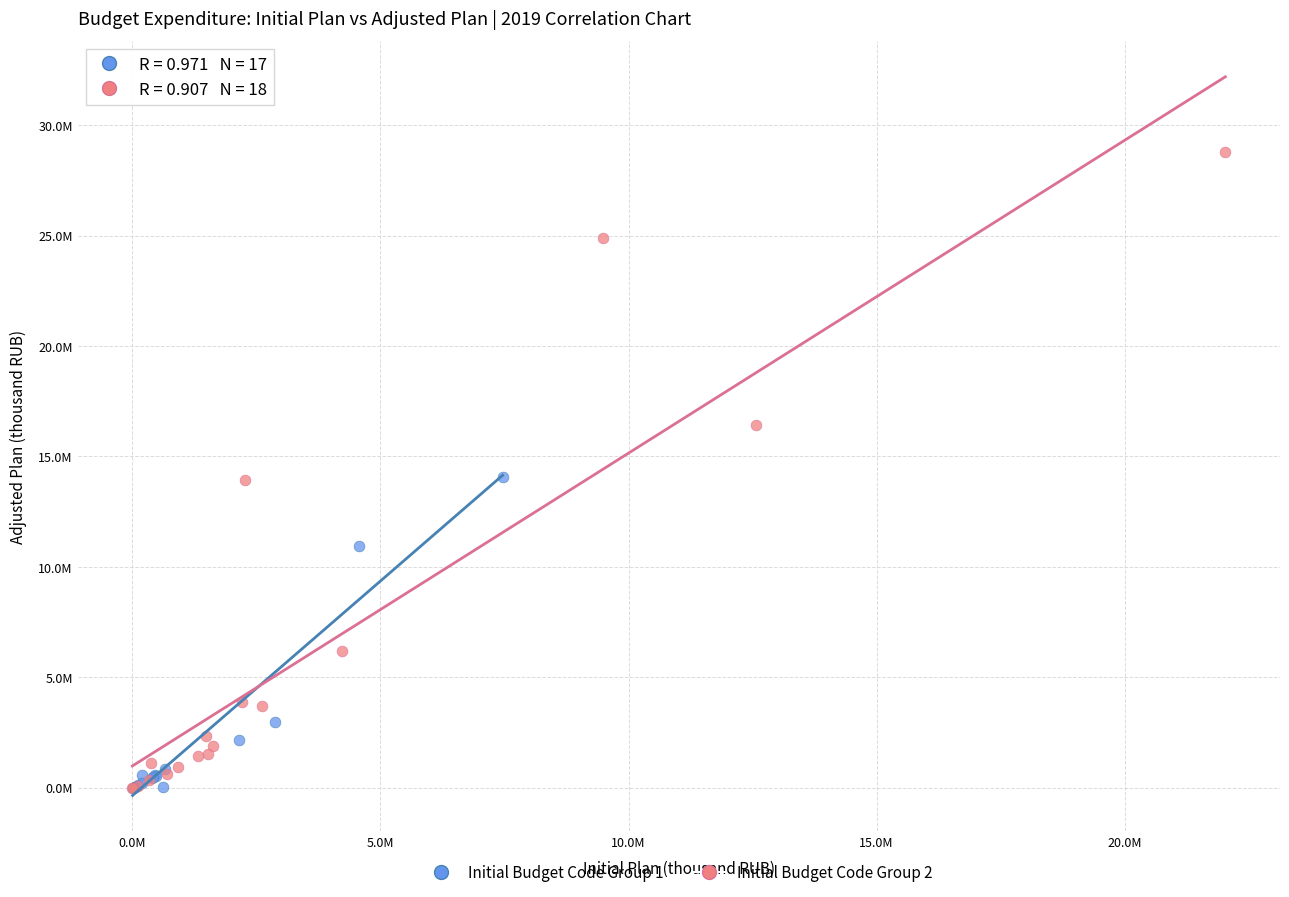

Which series contains the highest Y value?

Initial Budget Code Group 2